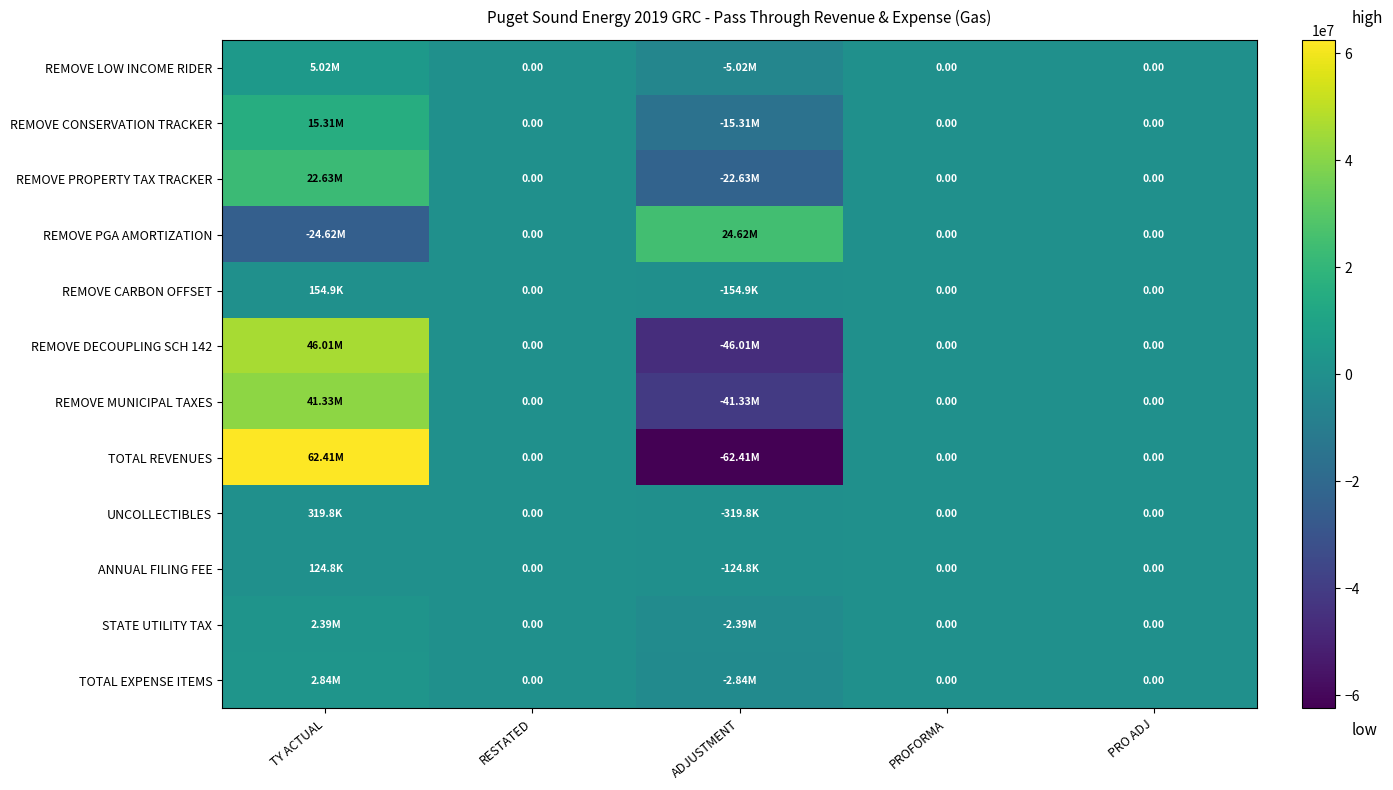

At which label does ANNUAL FILING FEE reach its peak?

TY ACTUAL